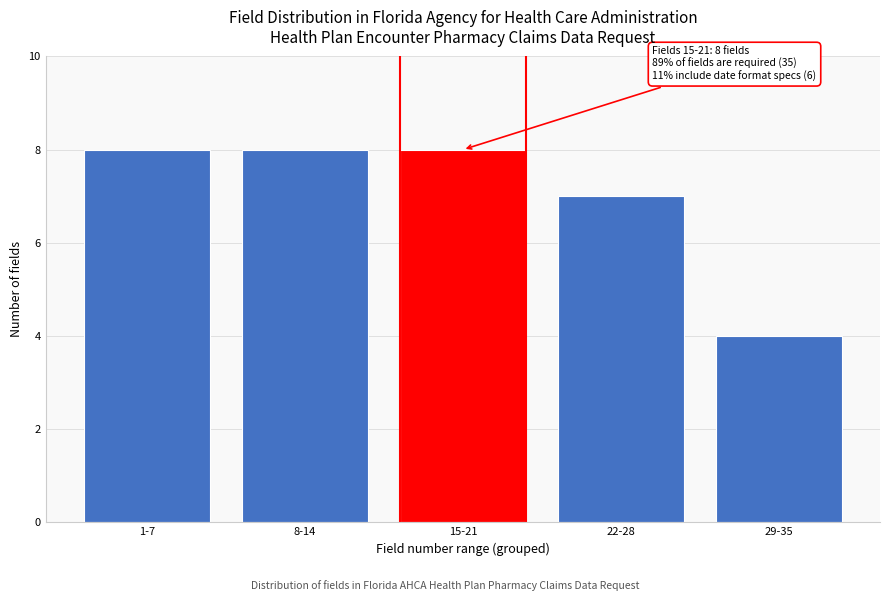

Reading left to right, extract all data points from this chart.

1-7=8	8-14=8	15-21=8	22-28=7	29-35=4